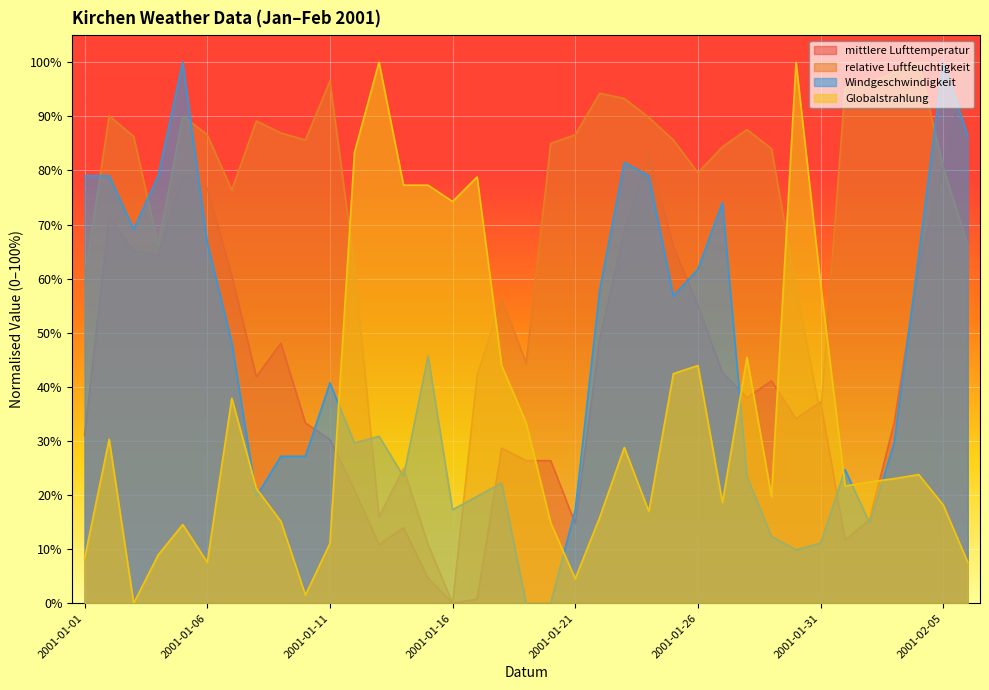

Which series has the widest spread of values?

Globalstrahlung